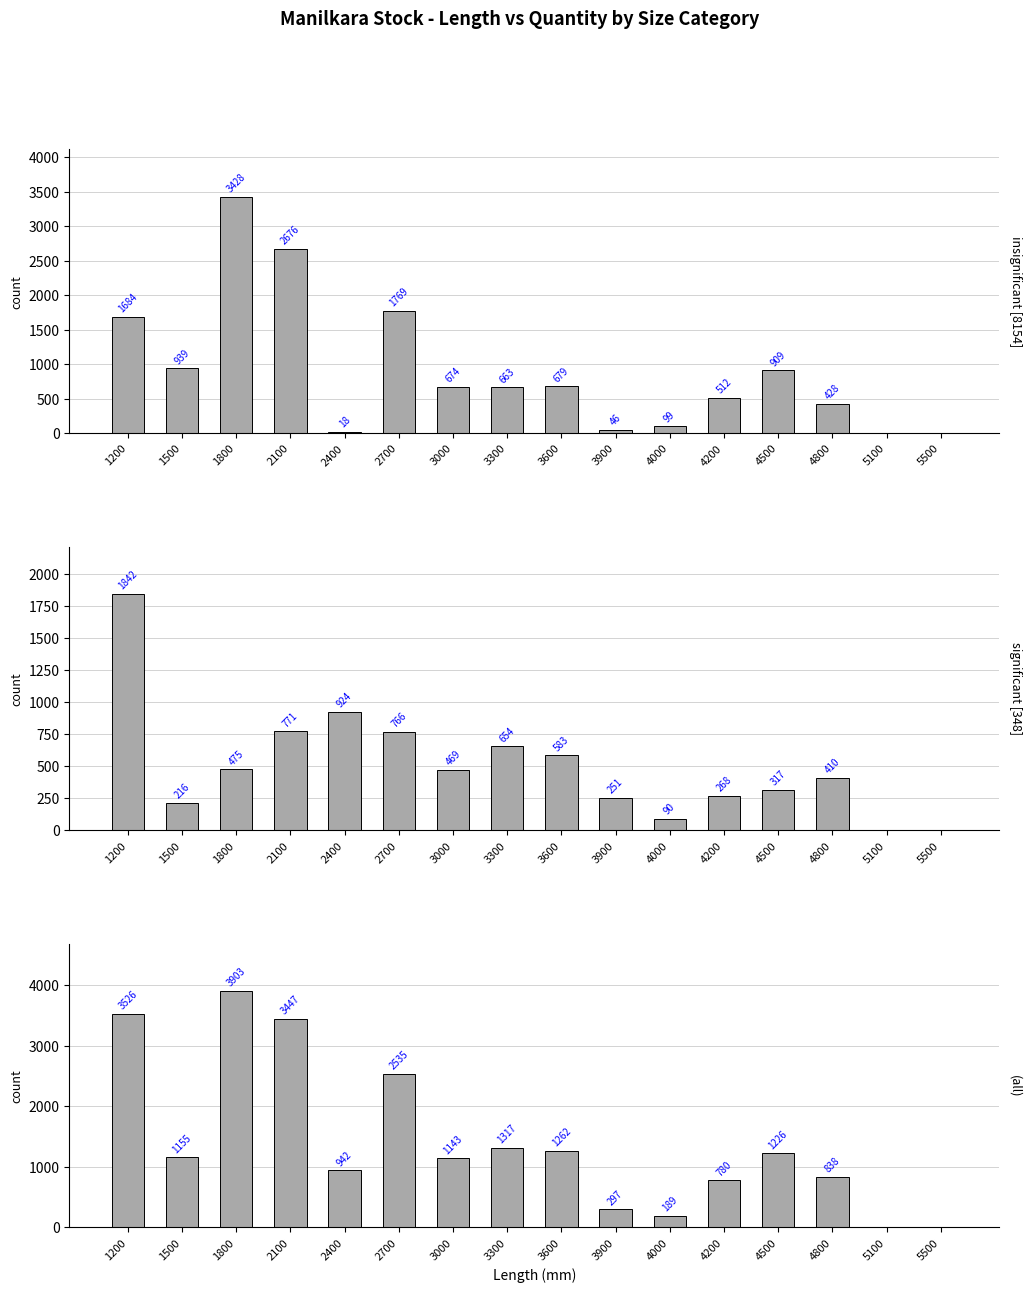

How many groups of bars are there?

16